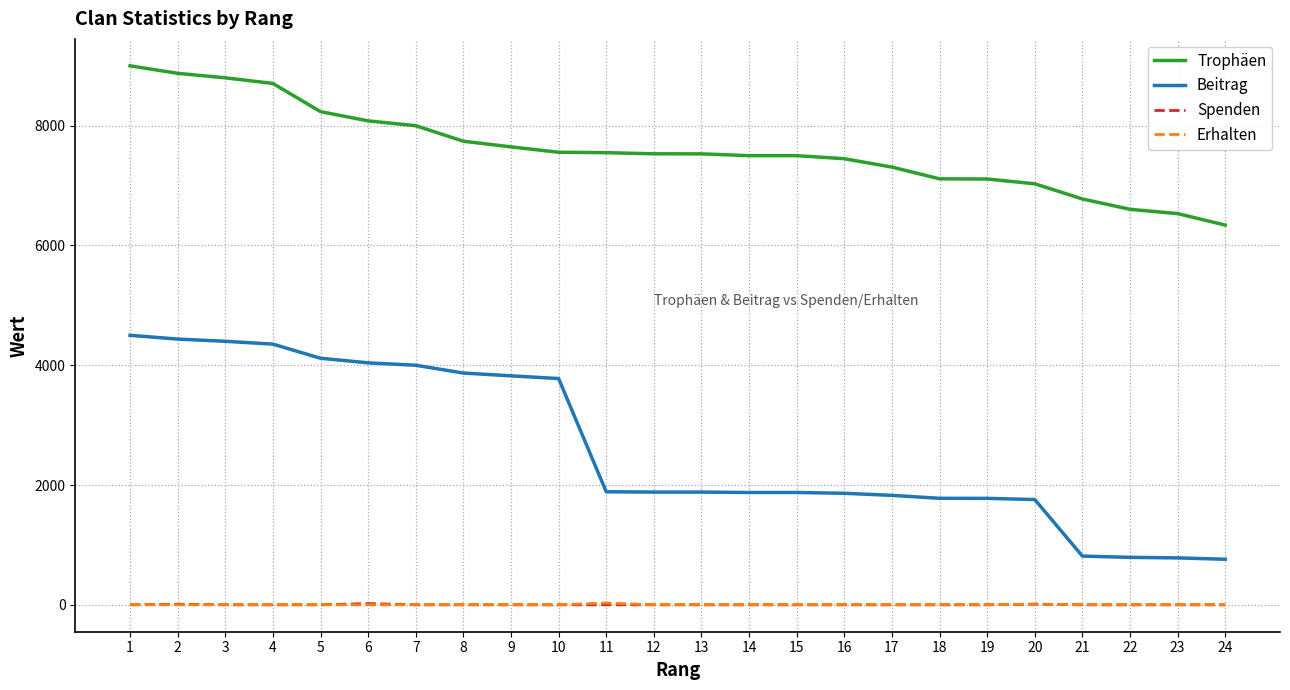

Is it true that Trophäen equals 4634 at 9?

False